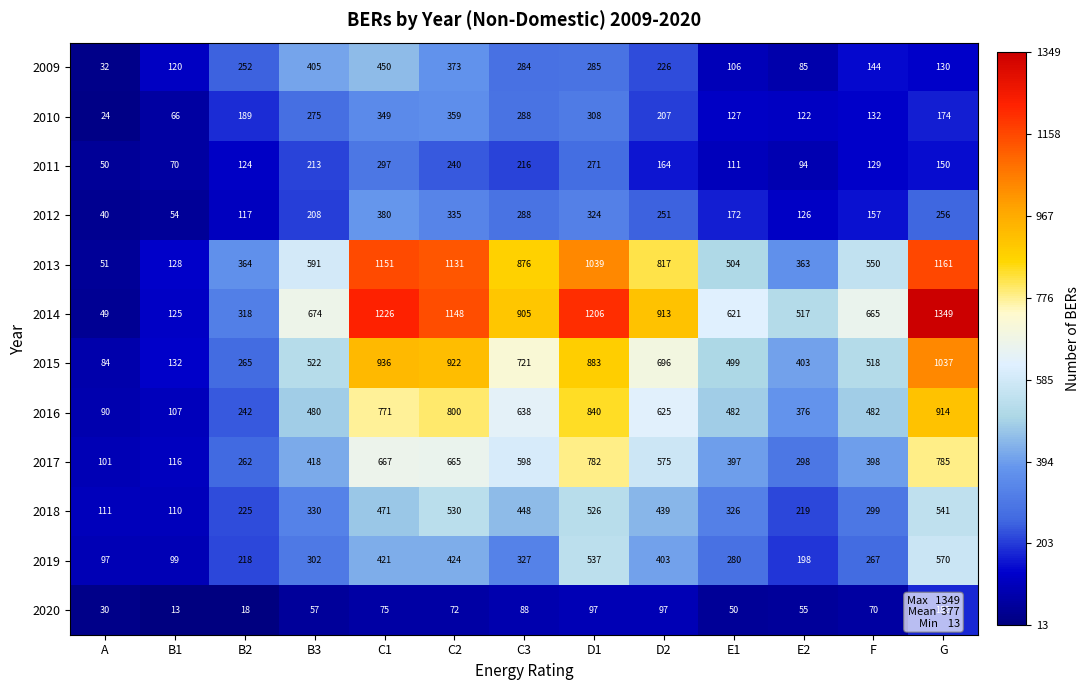

At D2, list the series in order from largest to smallest.

2014, 2013, 2015, 2016, 2017, 2018, 2019, 2012, 2009, 2010, 2011, 2020